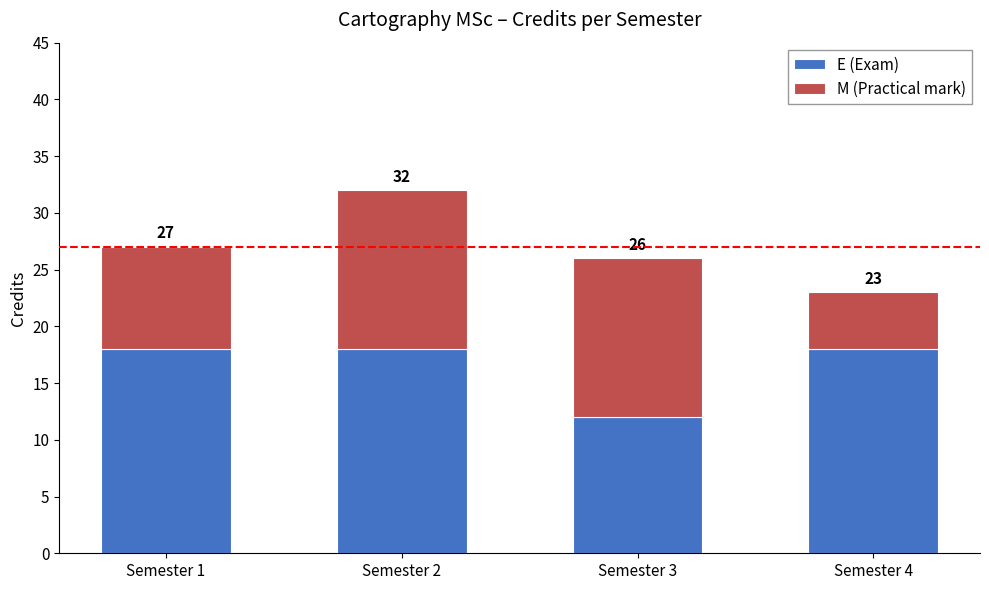

The M (Practical mark) series shows 2 at Semester 4. True or false?

False